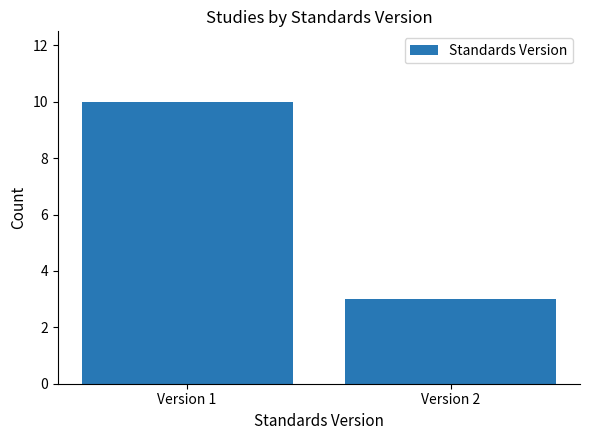

Rank the categories by value from highest to lowest.

Version 1, Version 2